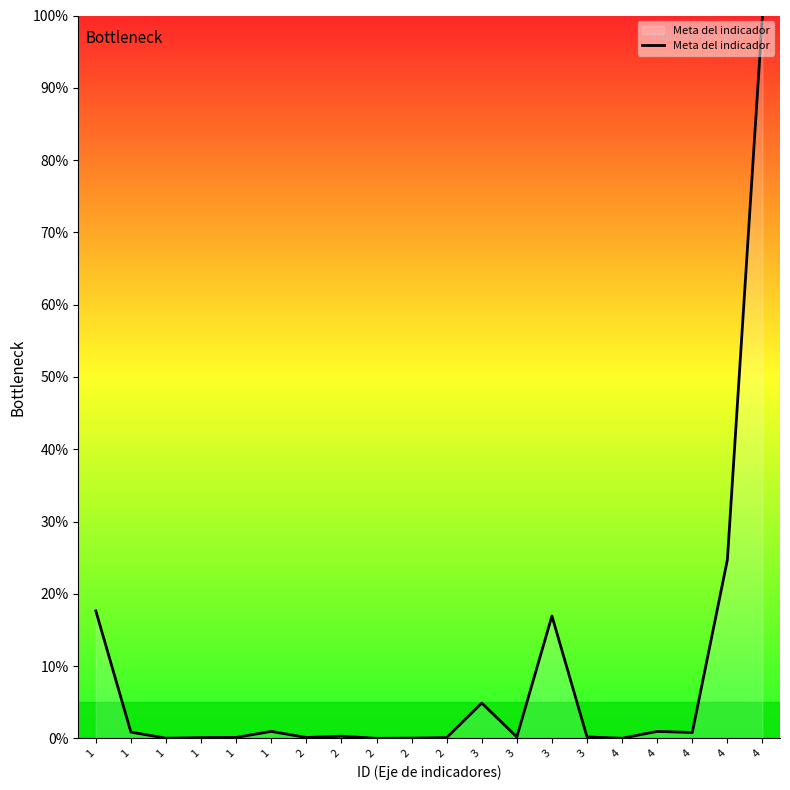

How many distinct data groups are displayed?

1